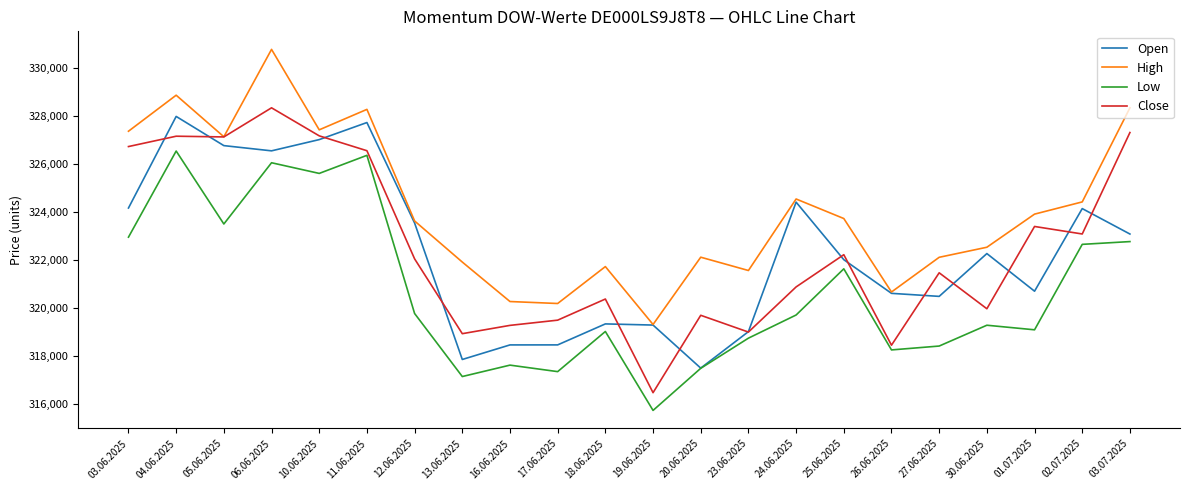

What is the average value of the Close series?

322506